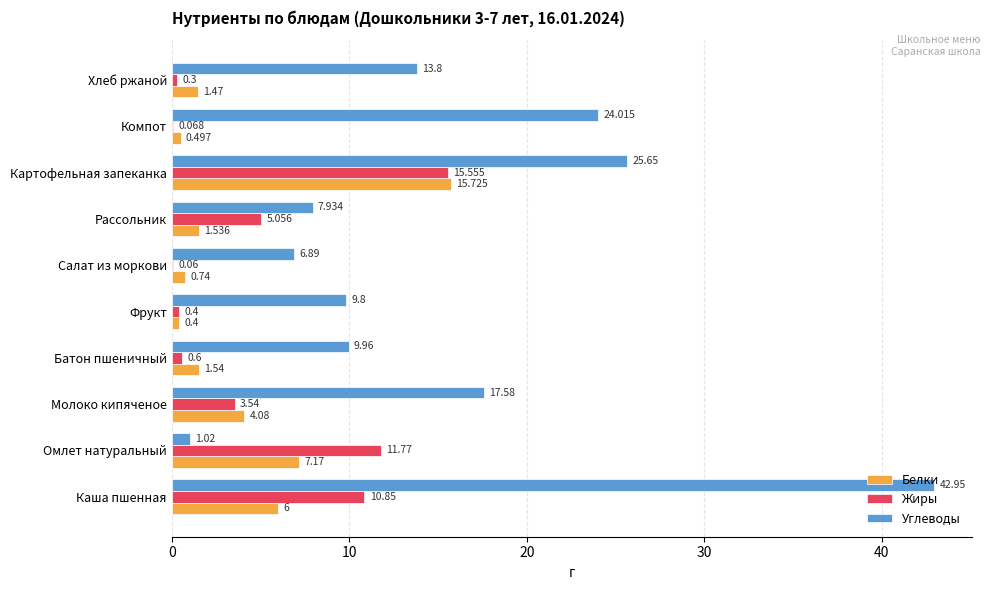

Which category has the highest value in the Углеводы series?

Каша пшенная